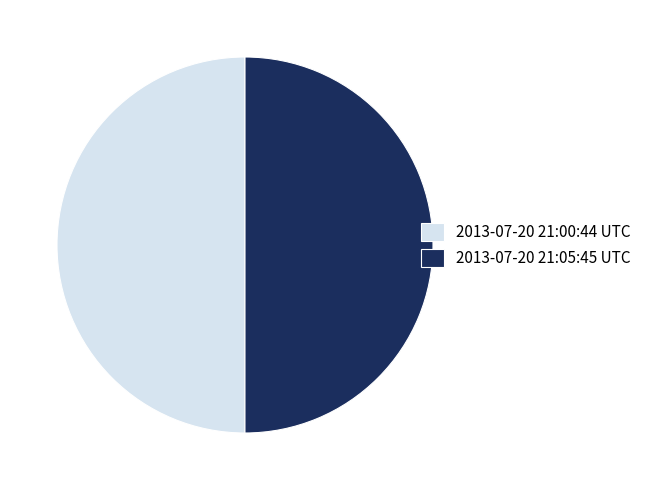

Is the sum of 2013-07-20 21:05:45 UTC and 2013-07-20 21:00:44 UTC greater than half?

Yes